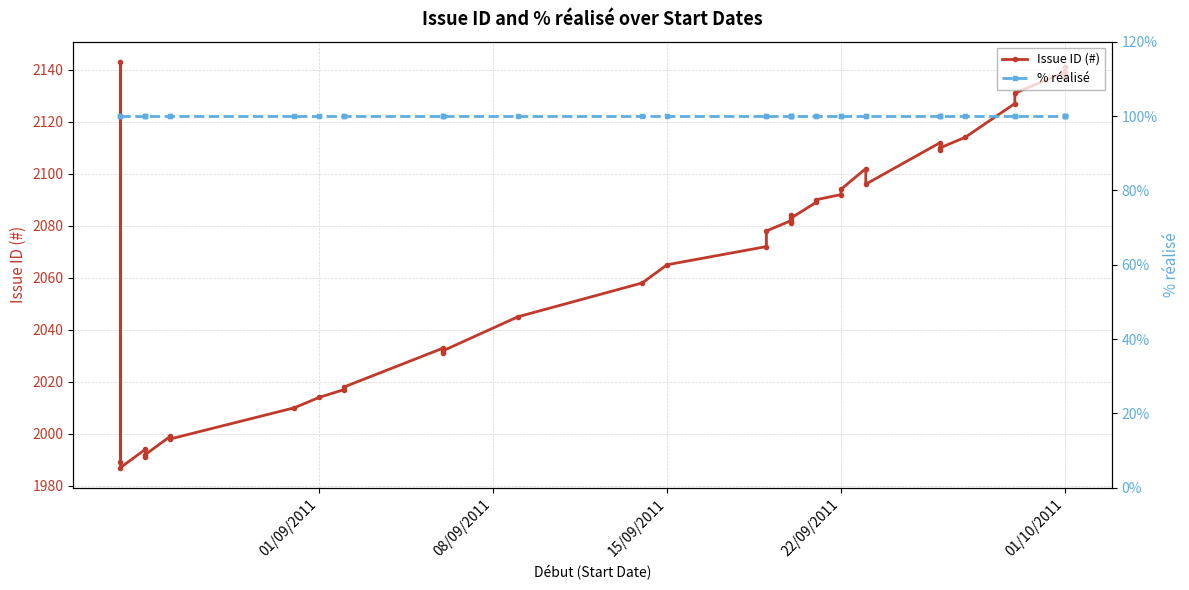

Which series has the widest spread of values?

Issue ID (#)